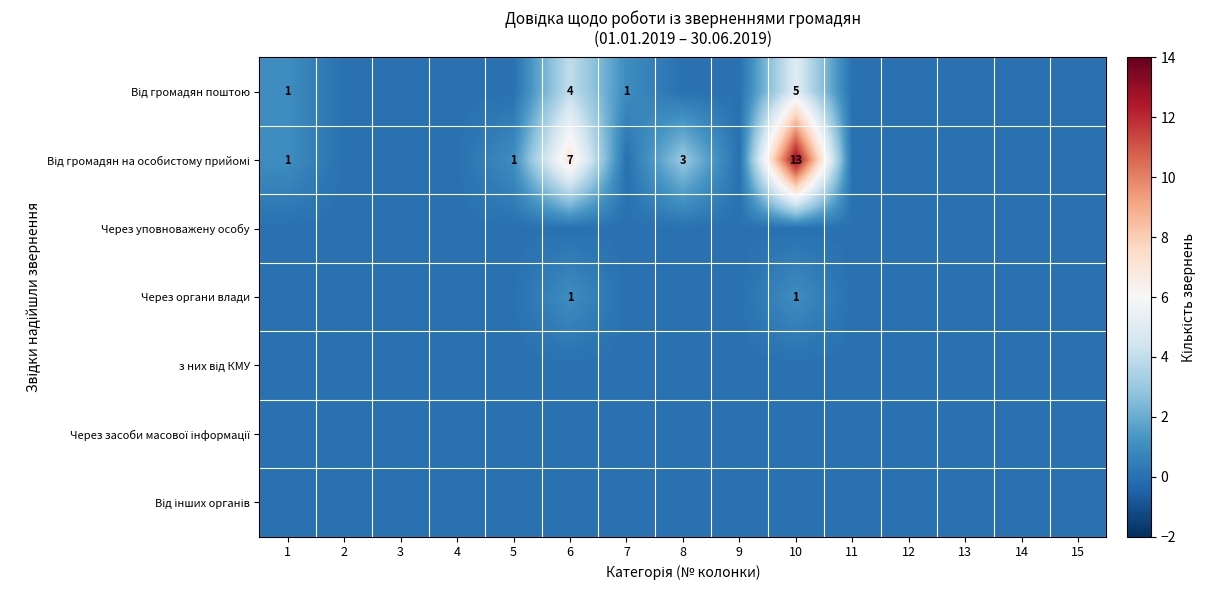

What is the spread (max minus min) of values at 8?

3